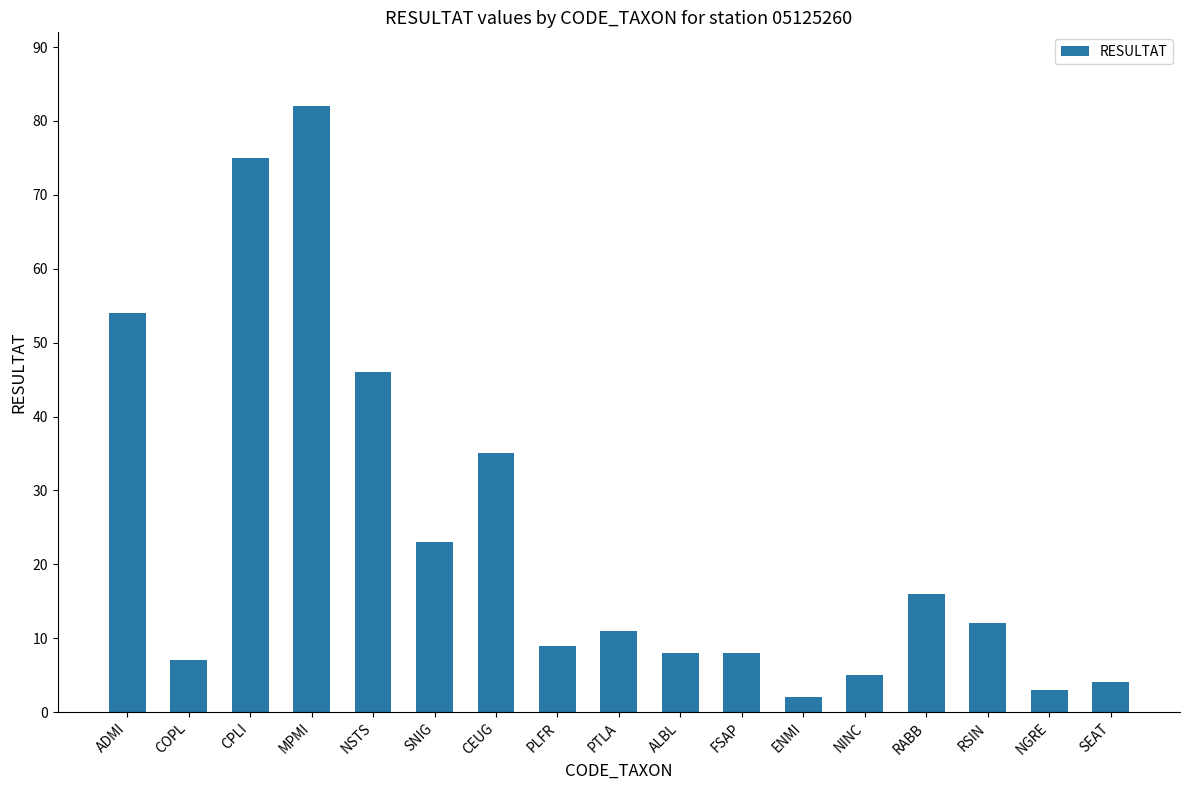

What position from the left is PLFR?

8